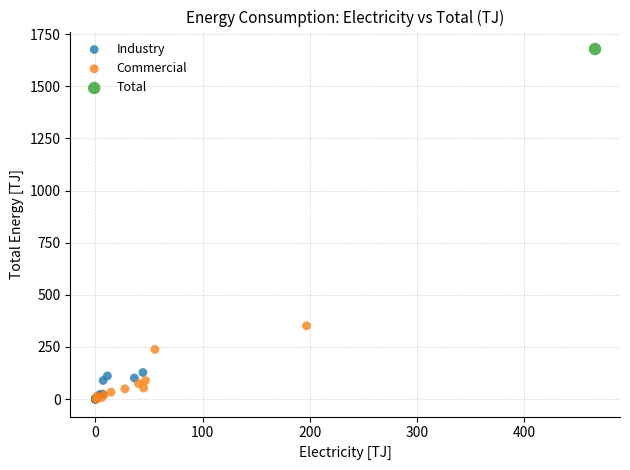

What are all the series names shown in the legend?

Industry, Commercial, Total